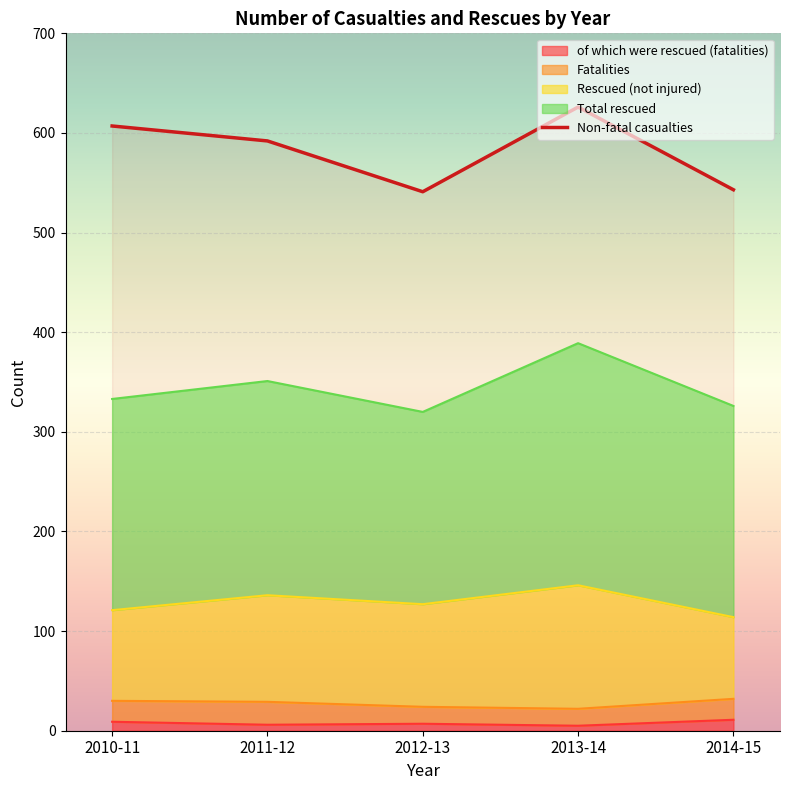

The Rescued (not injured) series shows 57 at 2012-13. True or false?

False